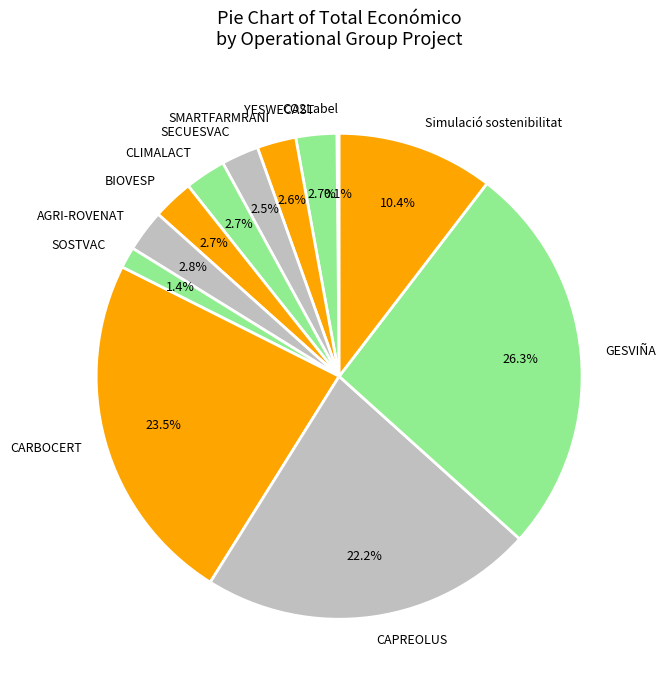

What is the largest slice in the pie chart?

GESVIÑA